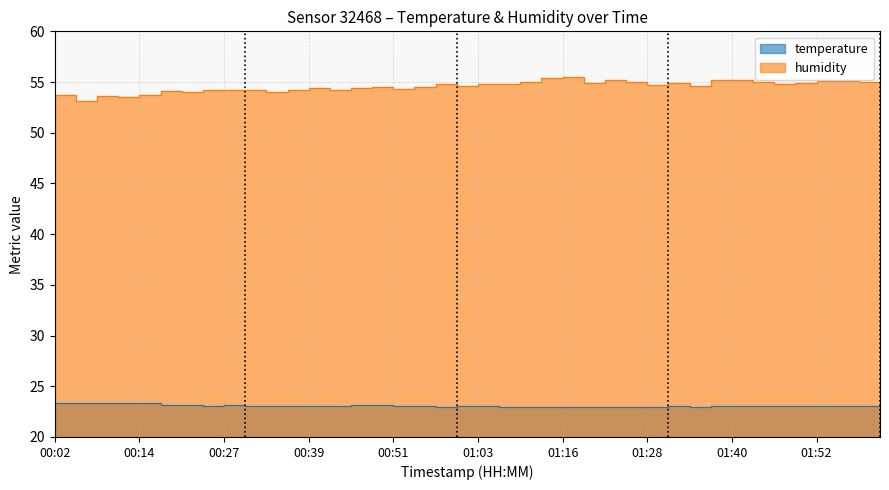

True or false: temperature and humidity cross at least once.

False